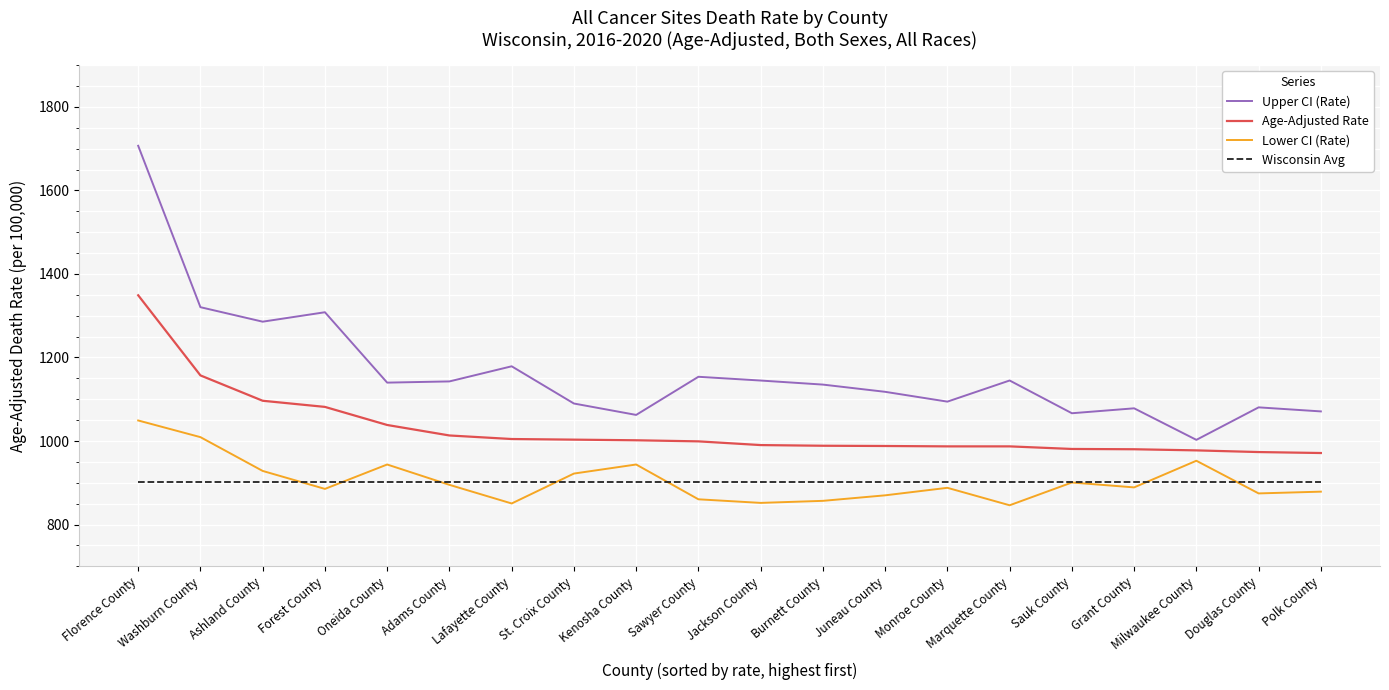

At which category is the sum across all series the highest?

Florence County